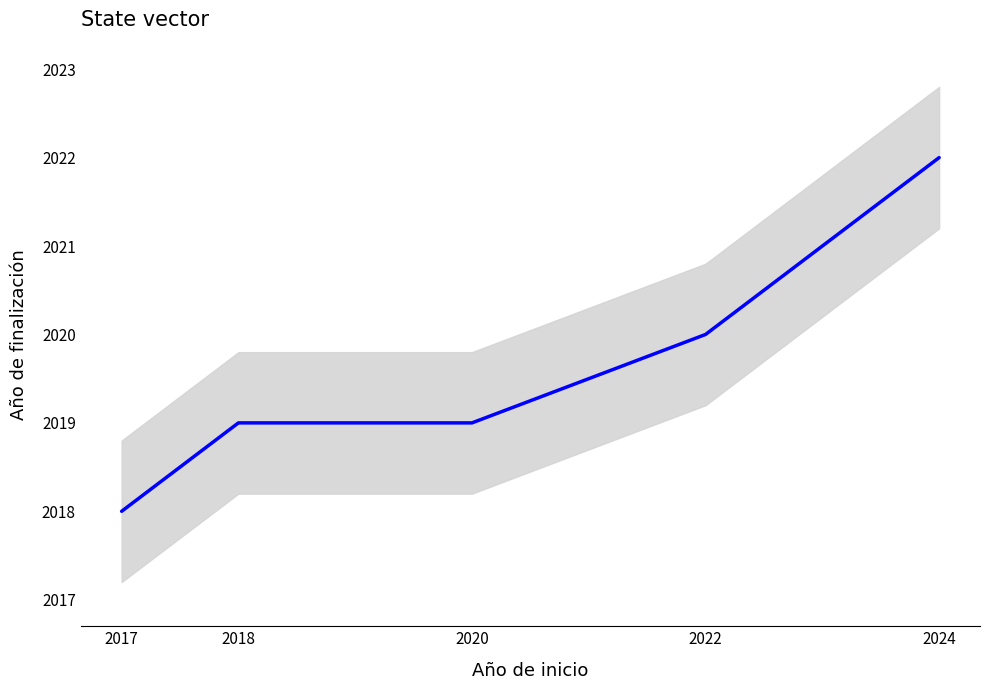

Read the value at 2020.

2019